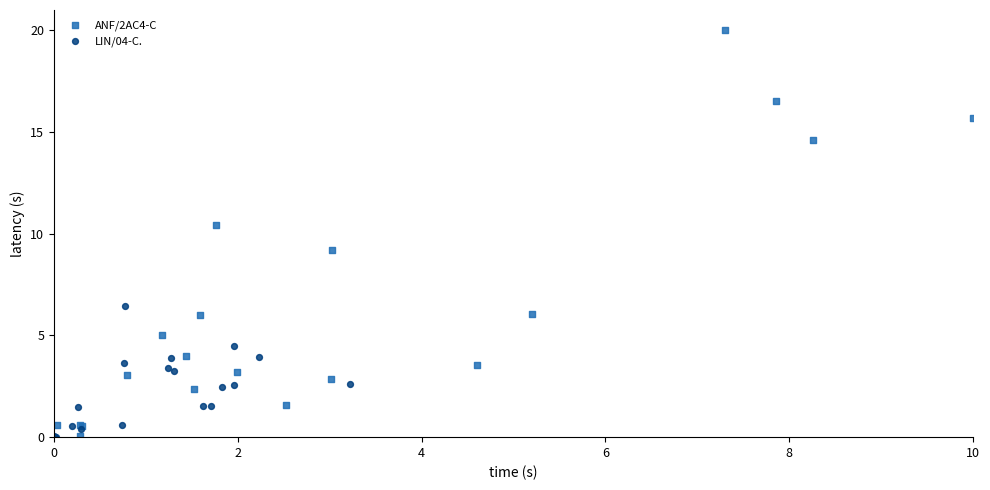

Which series reaches the maximum Y coordinate?

ANF/2AC4-C